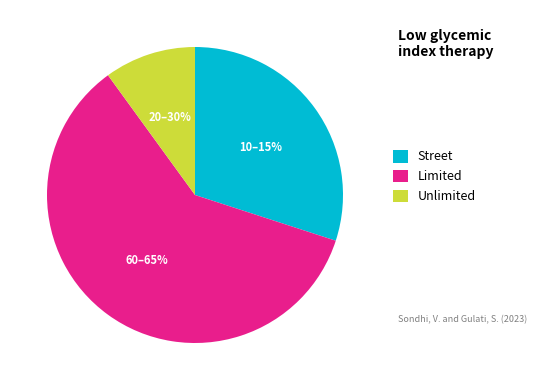

To the nearest percent, what is the difference between the largest and smallest slice percentages?

50%